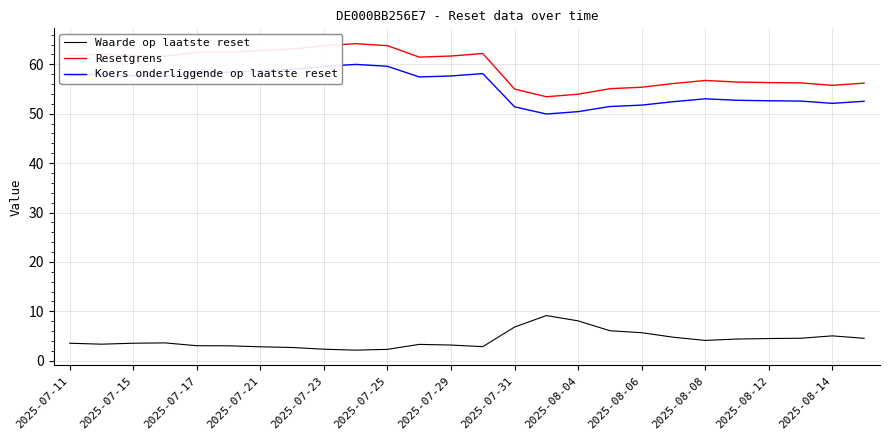

True or false: Koers onderliggende op laatste reset and Resetgrens intersect in this chart.

False